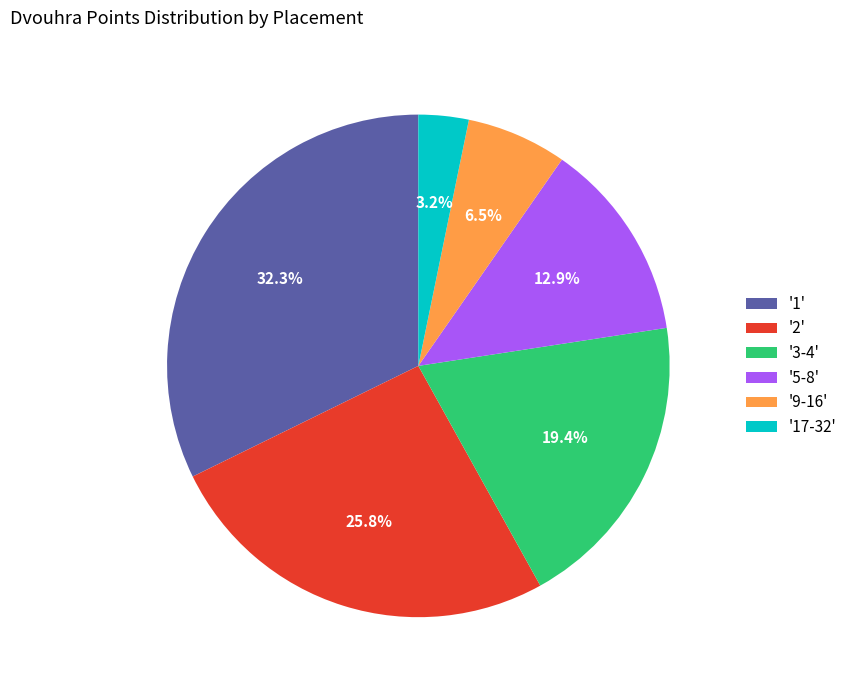

Which slice is the smallest?

'17-32'